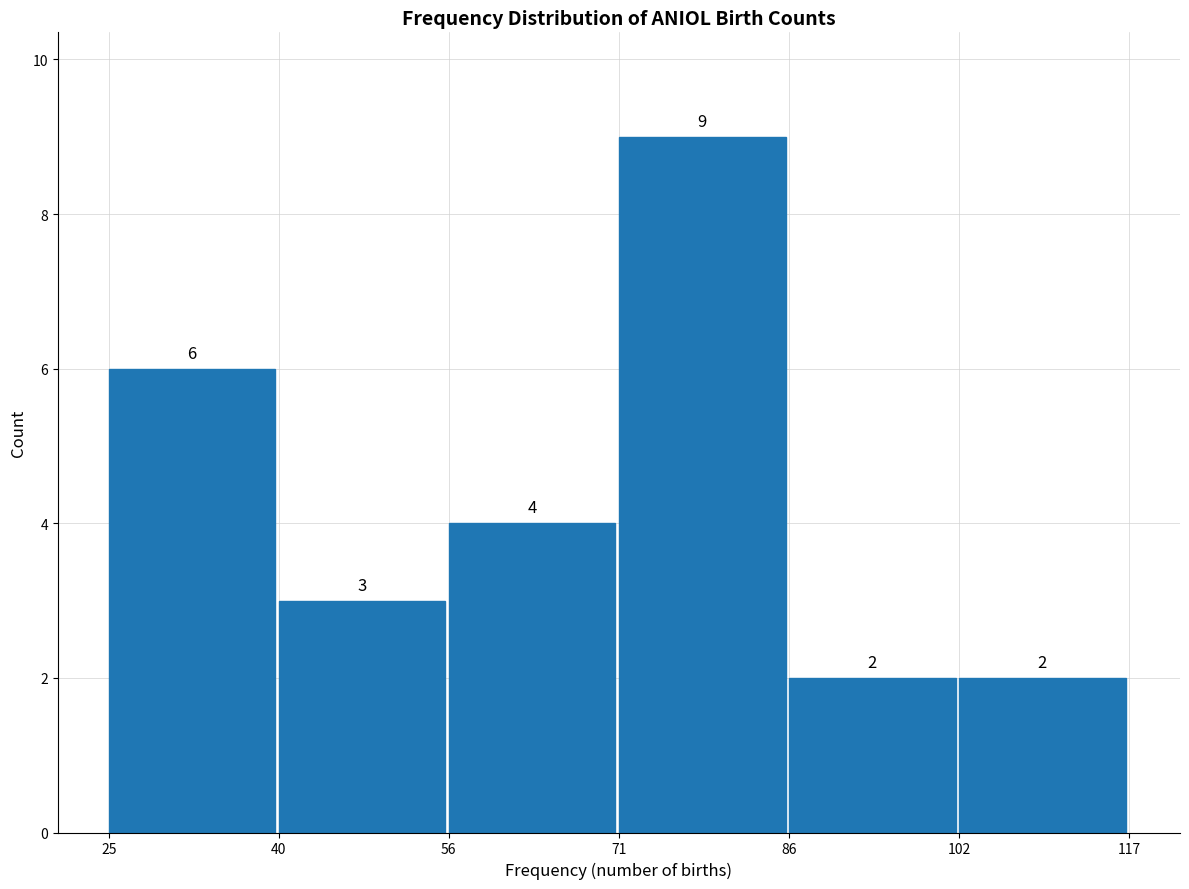

Over which range of the x-axis is the bar tallest?

71 to 86